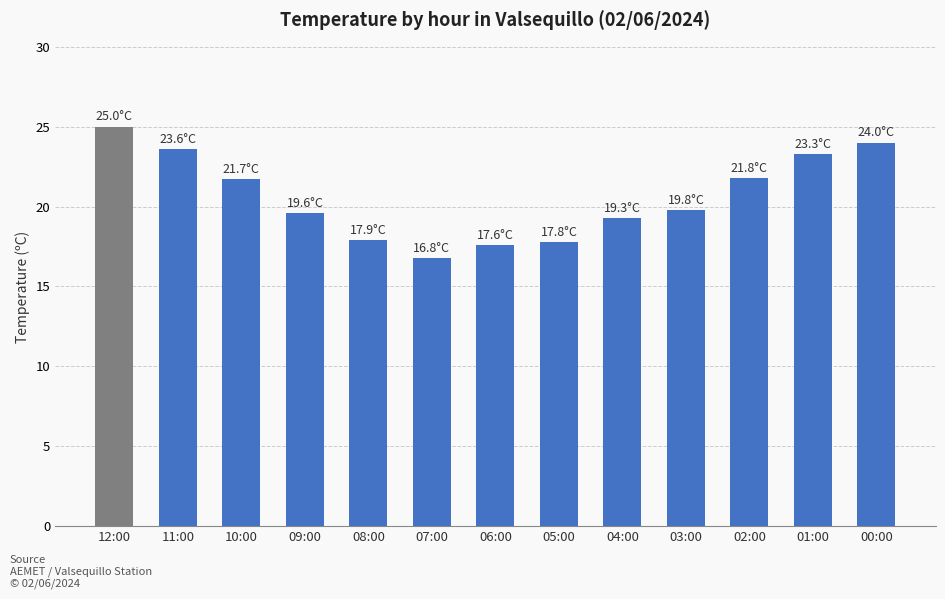

The value at 12:00 is 6.8. True or false?

False